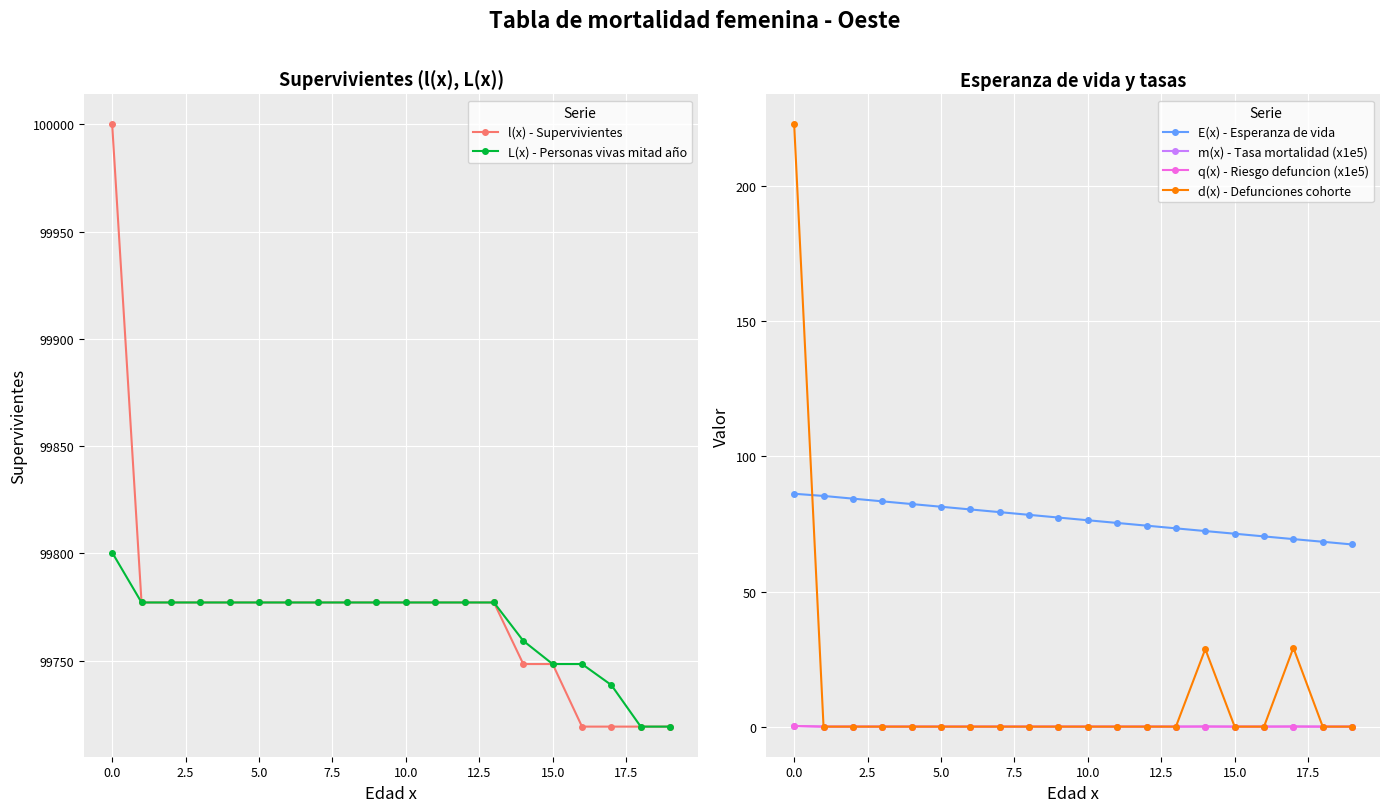

Which series has the largest total across all categories?

l(x) - Supervivientes